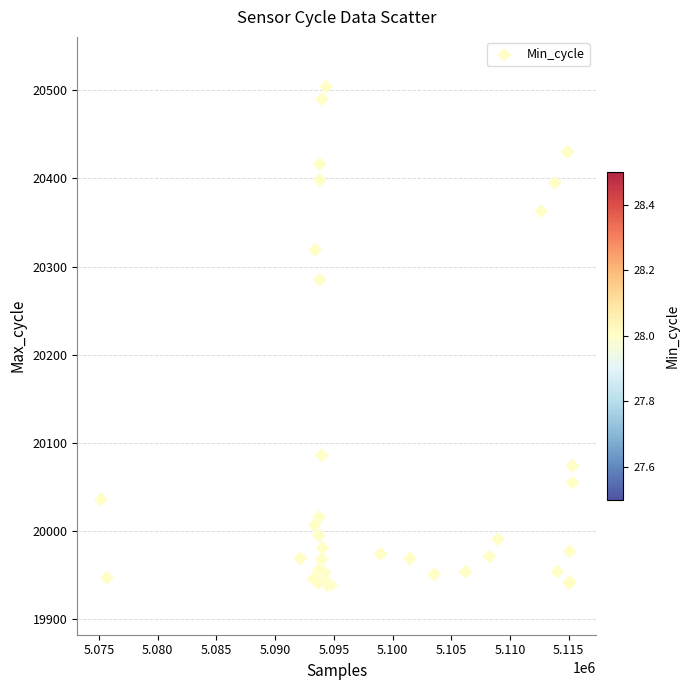

What Y value in the scatter plot is closest to 20221?

20285